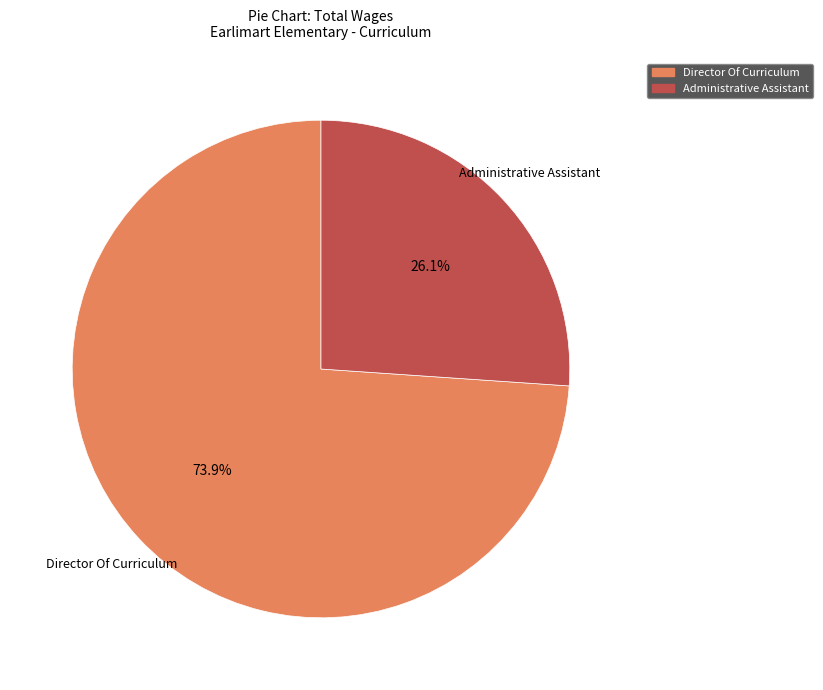

To the nearest percent, what portion does Director Of Curriculum represent?

74%